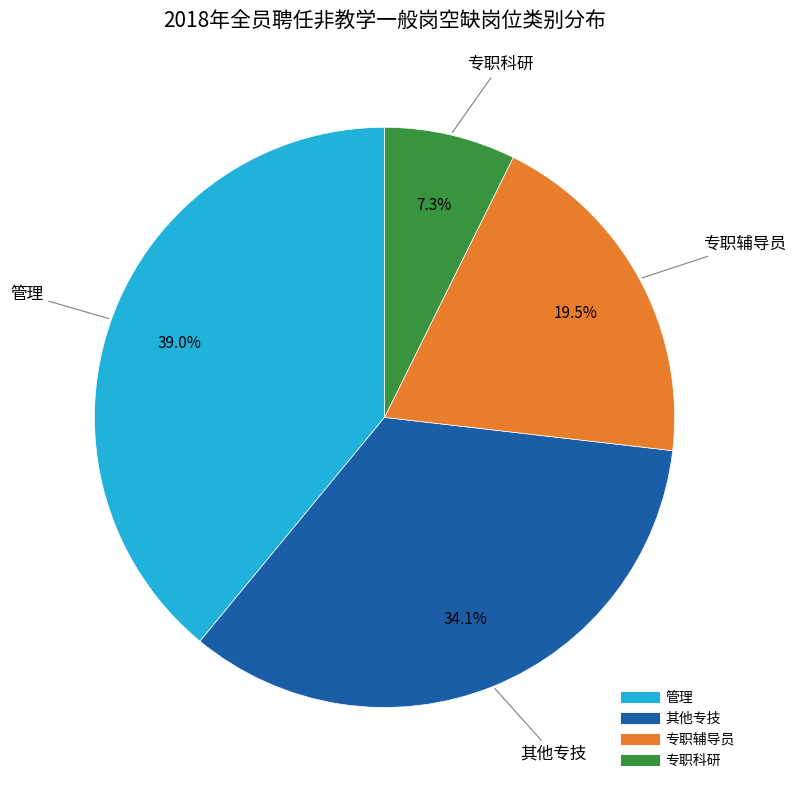

To the nearest percent, what percentage of the pie is 专职科研?

7%